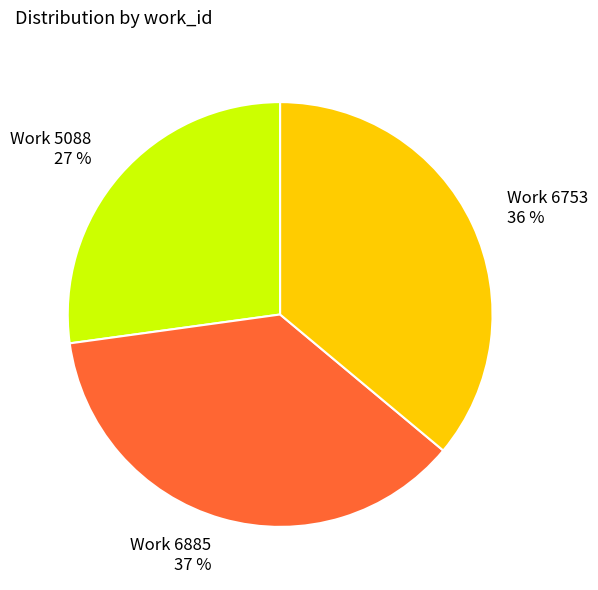

True or false: Work 6885 accounts for 37% of the total.

True